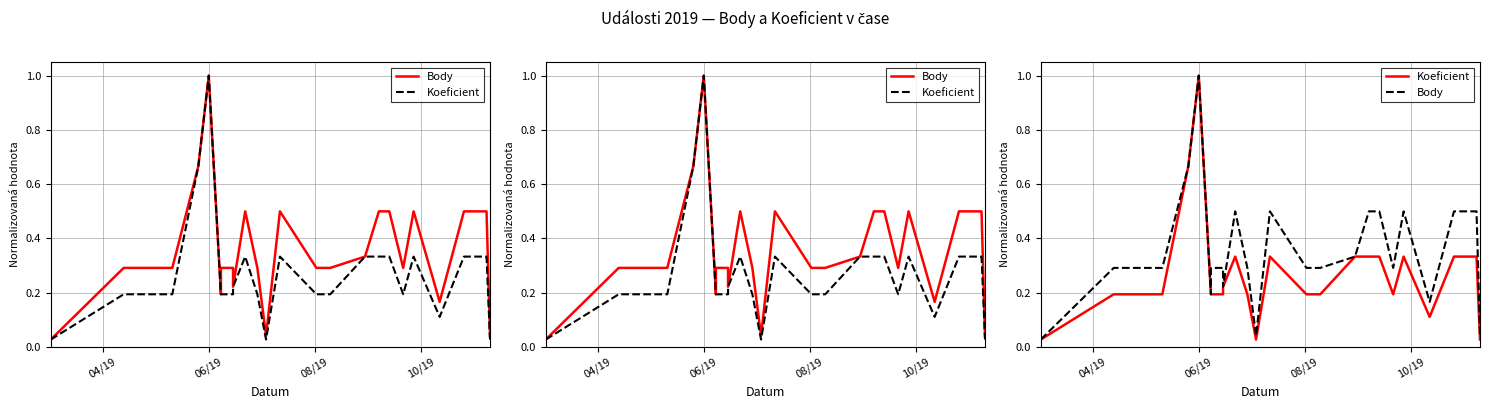

True or false: Body and Koeficient intersect in this chart.

False